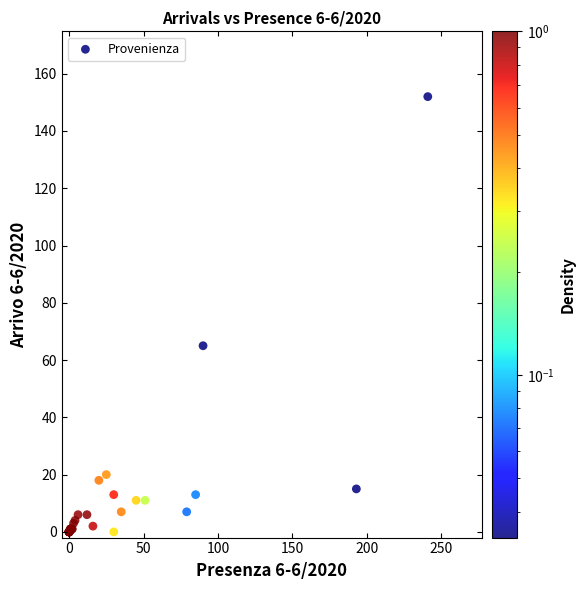

What Y value in the scatter plot is closest to 76?

65